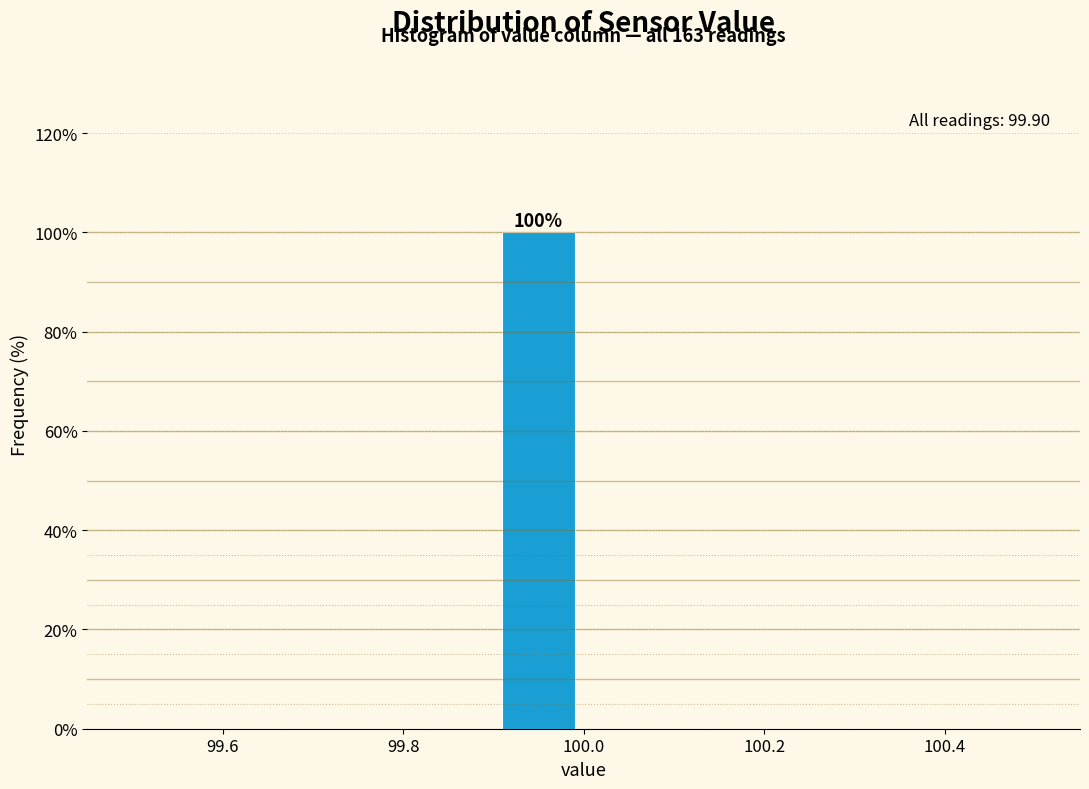

Over which range of the x-axis is the bar tallest?

99.9 to 100.0